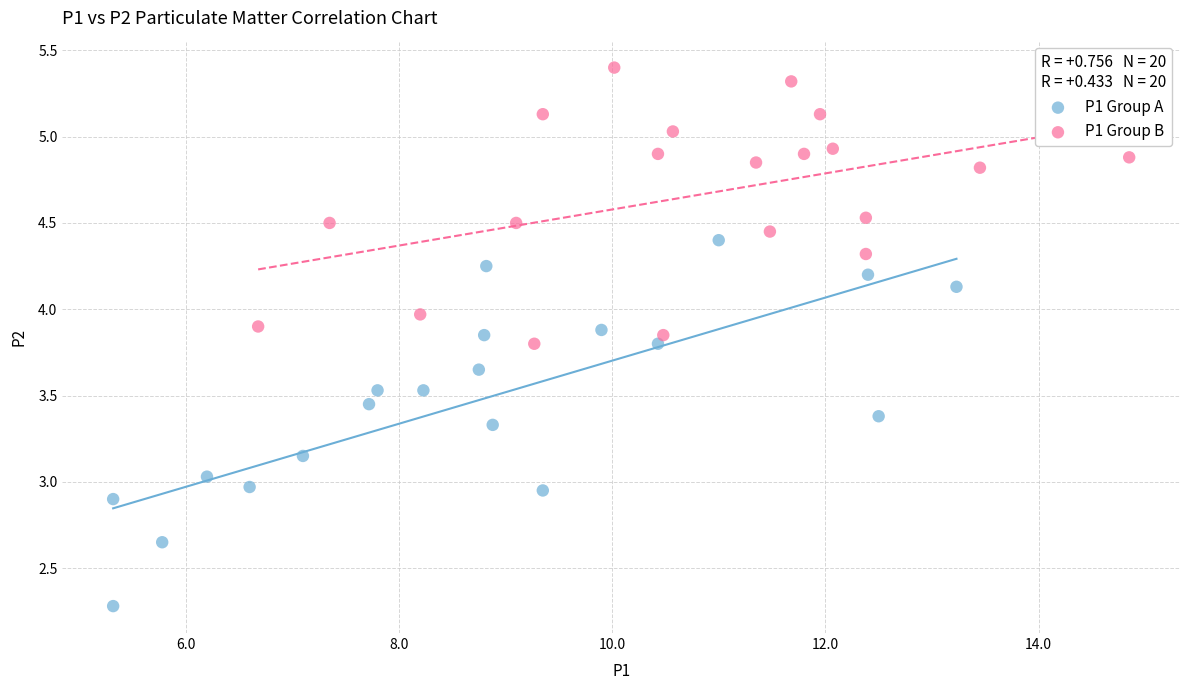

Which series reaches the maximum Y coordinate?

P1 Group B